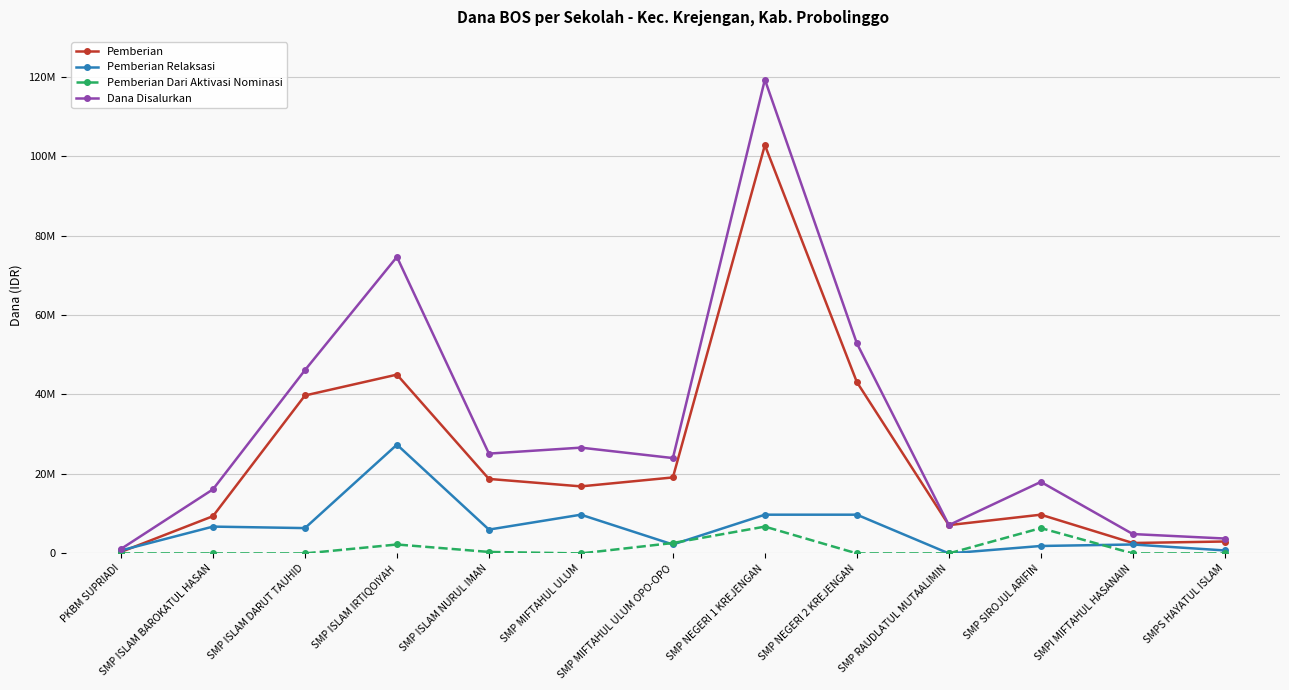

What is the greatest value displayed?

119250000